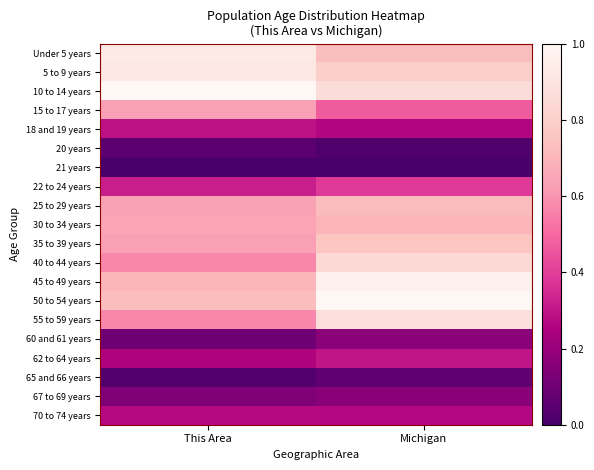

Rank the series by their maximum value, from highest to lowest.

50 to 54 years, 10 to 14 years, 45 to 49 years, Under 5 years, 5 to 9 years, 55 to 59 years, 40 to 44 years, 35 to 39 years, 25 to 29 years, 30 to 34 years, 15 to 17 years, 22 to 24 years, 62 to 64 years, 18 and 19 years, 70 to 74 years, 60 and 61 years, 67 to 69 years, 65 and 66 years, 20 years, 21 years